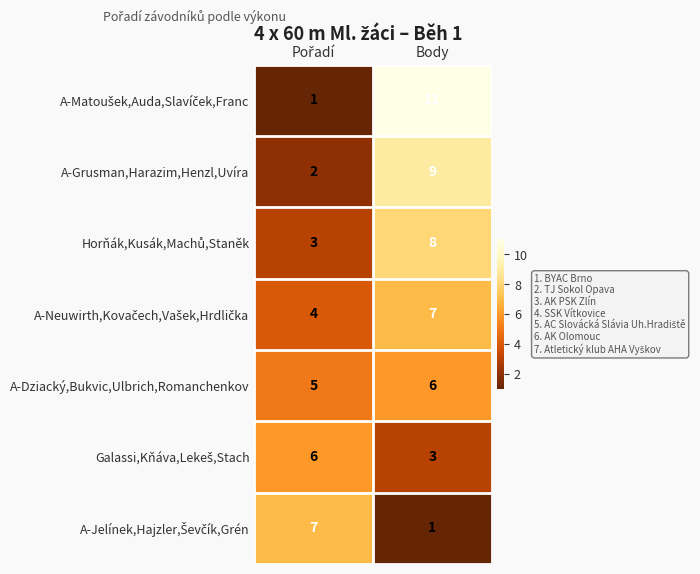

At which category does the chart reach its peak across all series?

Body